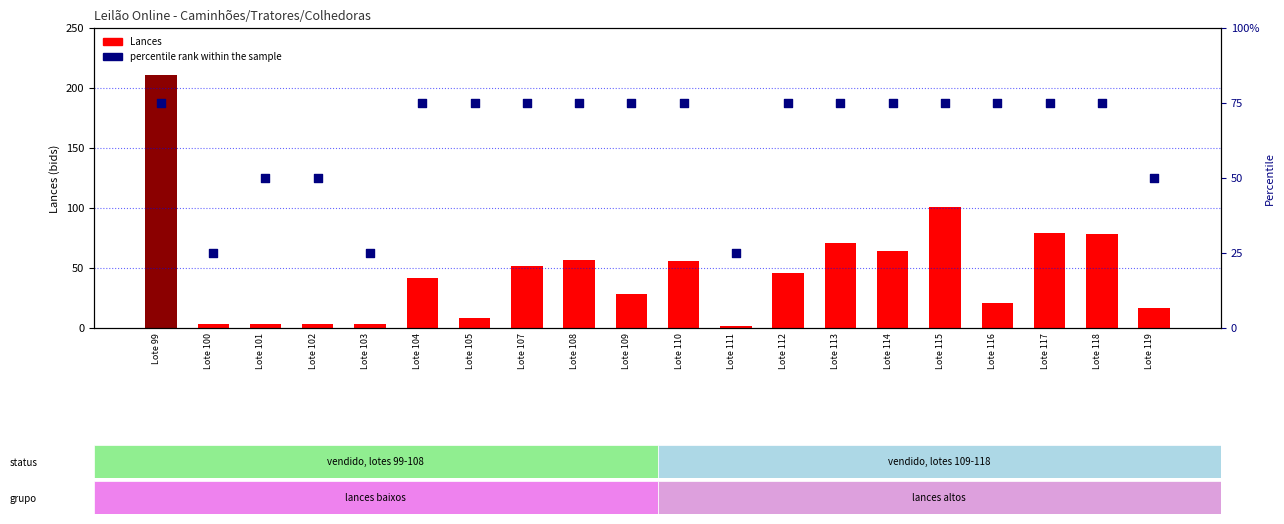

What is the total value across all series at Lote 113?

146